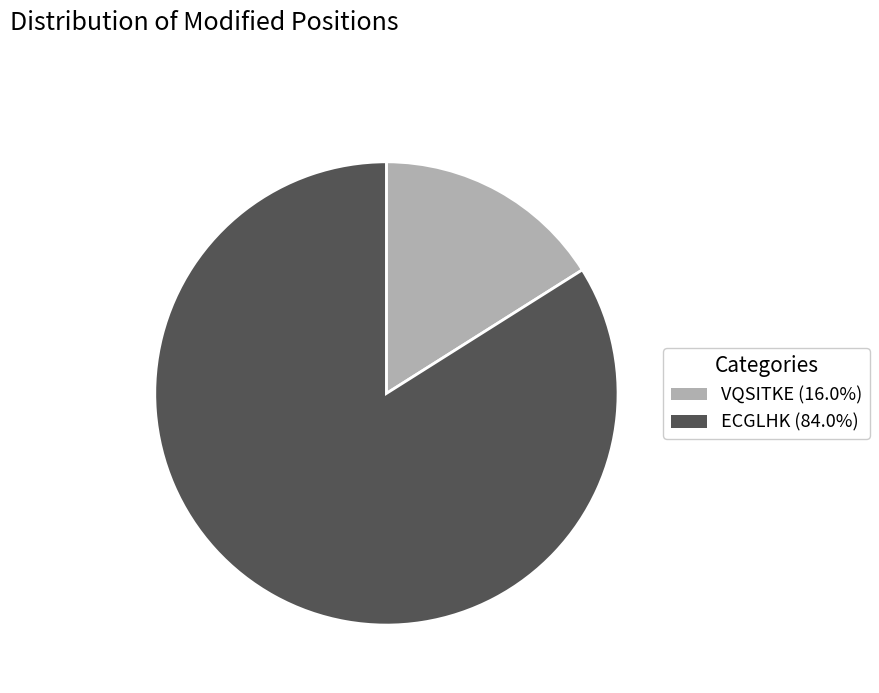

Is VQSITKE the majority of the pie?

No